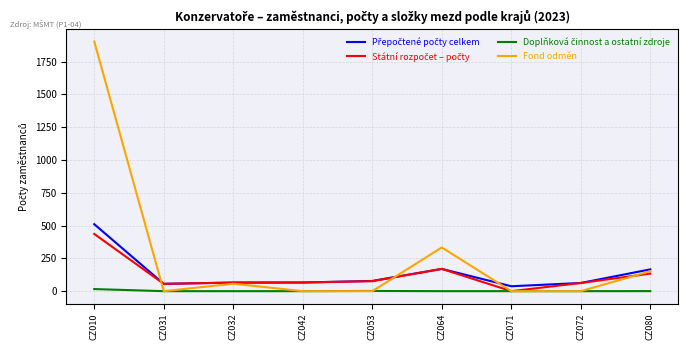

At which category is the sum across all series the highest?

CZ010